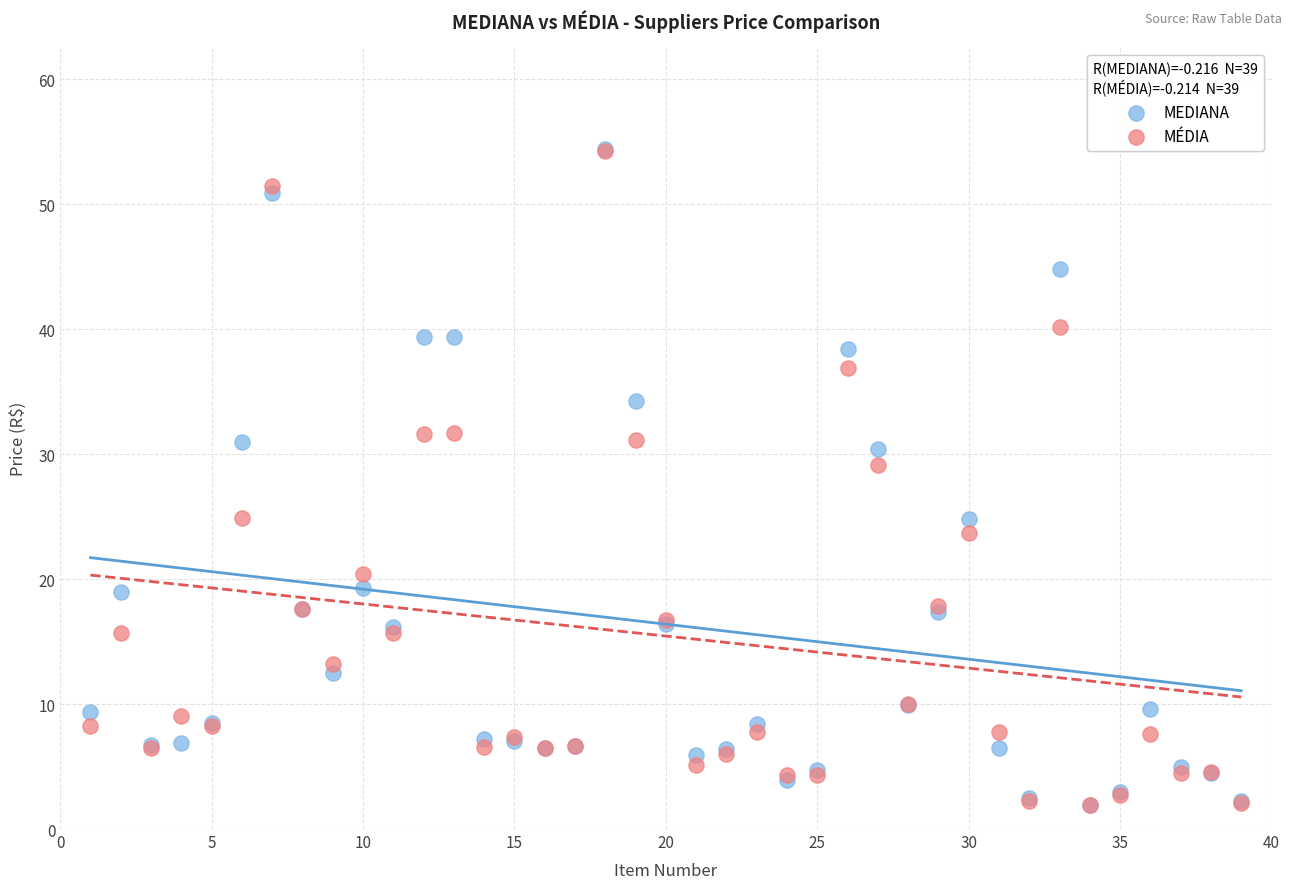

Across all series, what Y value is closest to 28?

29.1